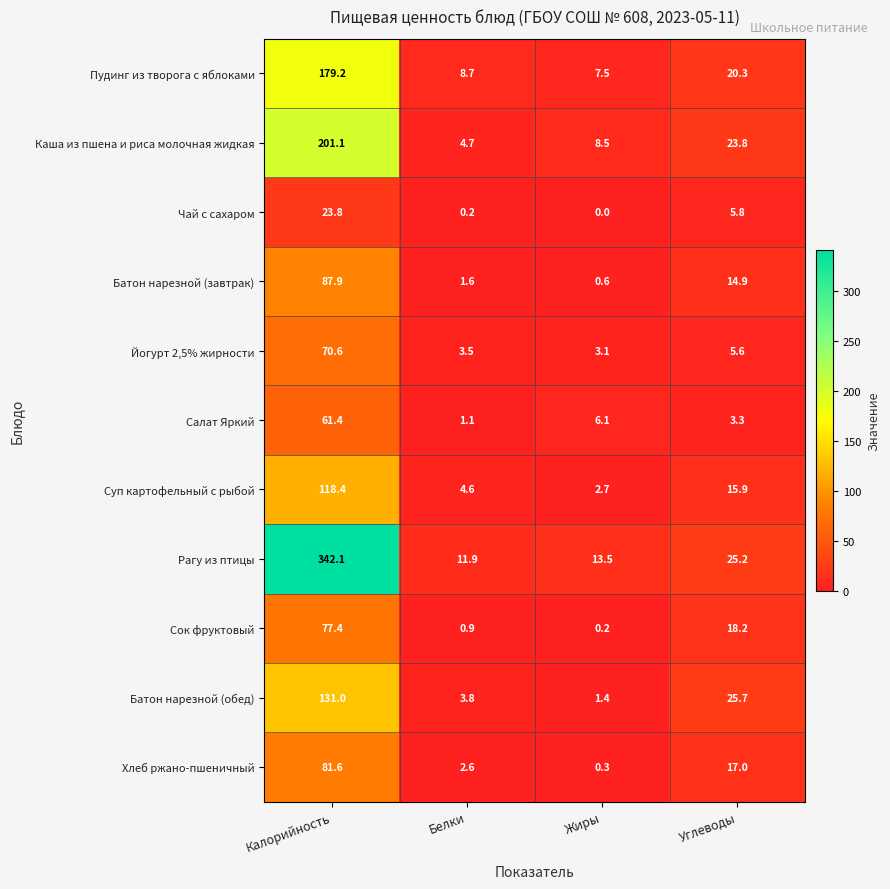

How many categories are shown in the chart?

4